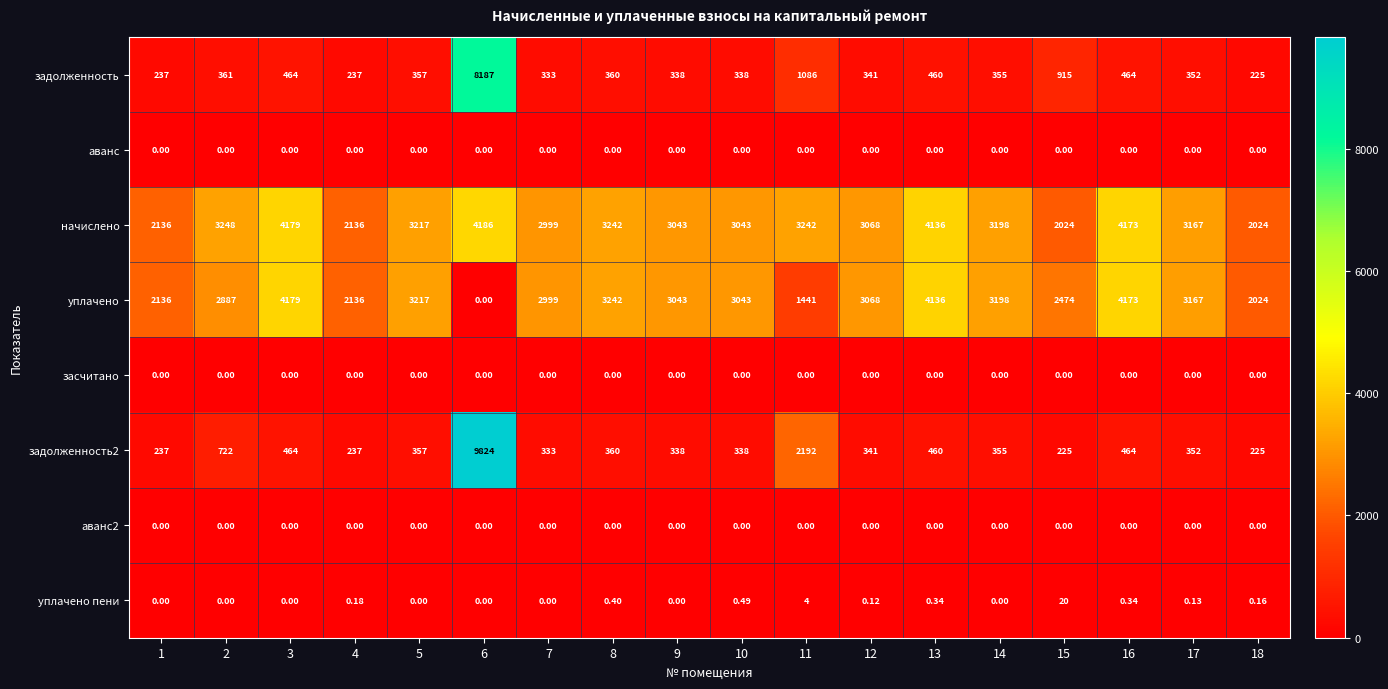

Is the value of засчитано at 15 greater than the value of задолженность2 at 10?

No